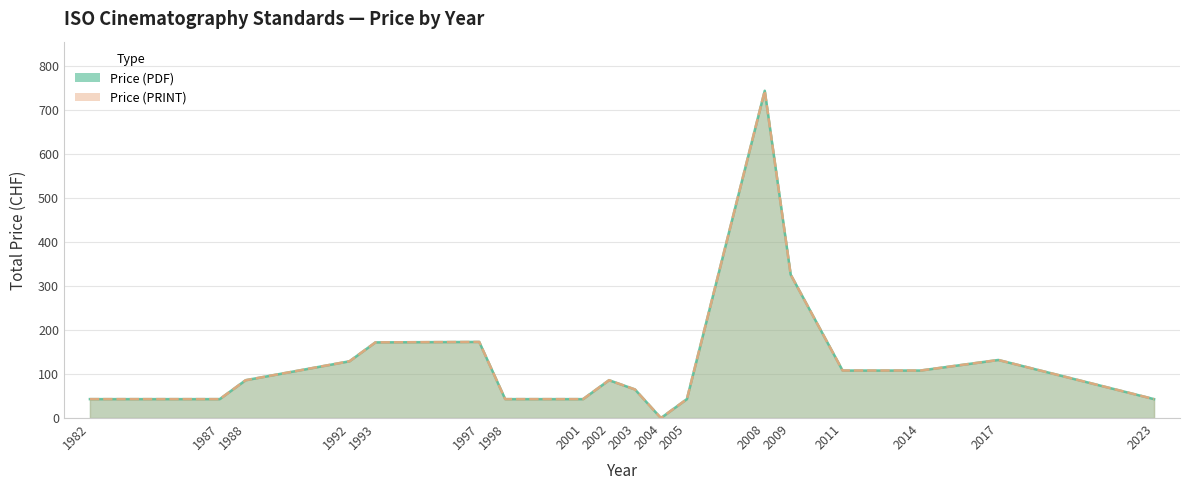

What is the sum of the Price (PDF) values at 2004 and 2014?

108